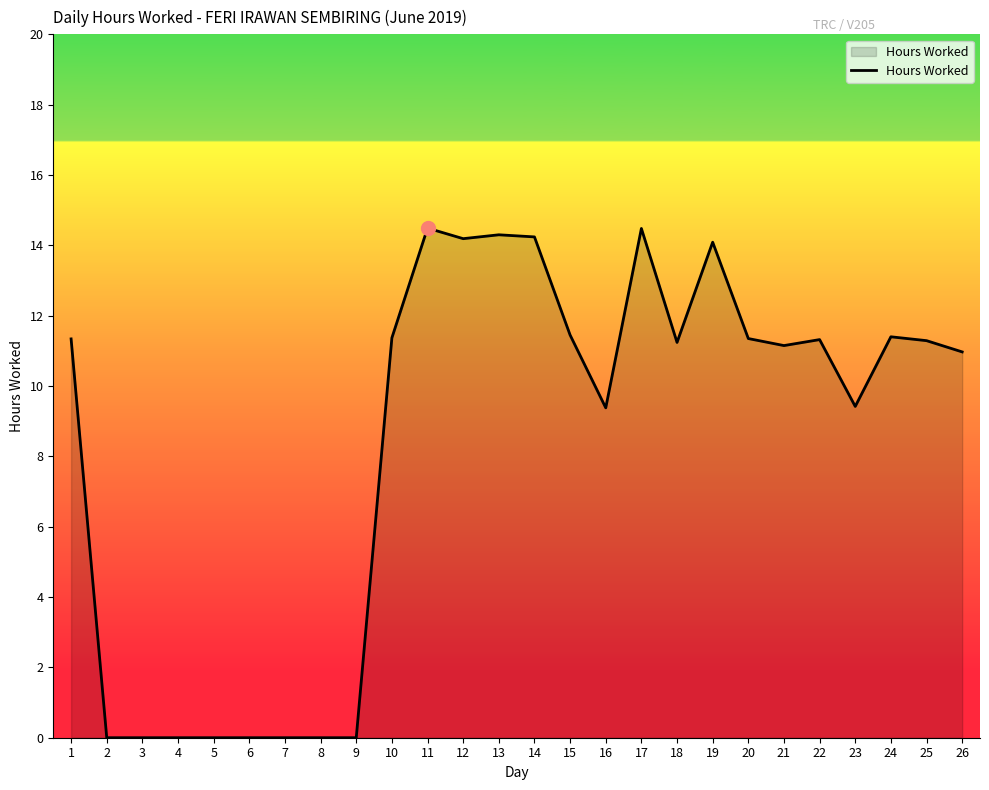

Between 21 and 10, which is larger?

10